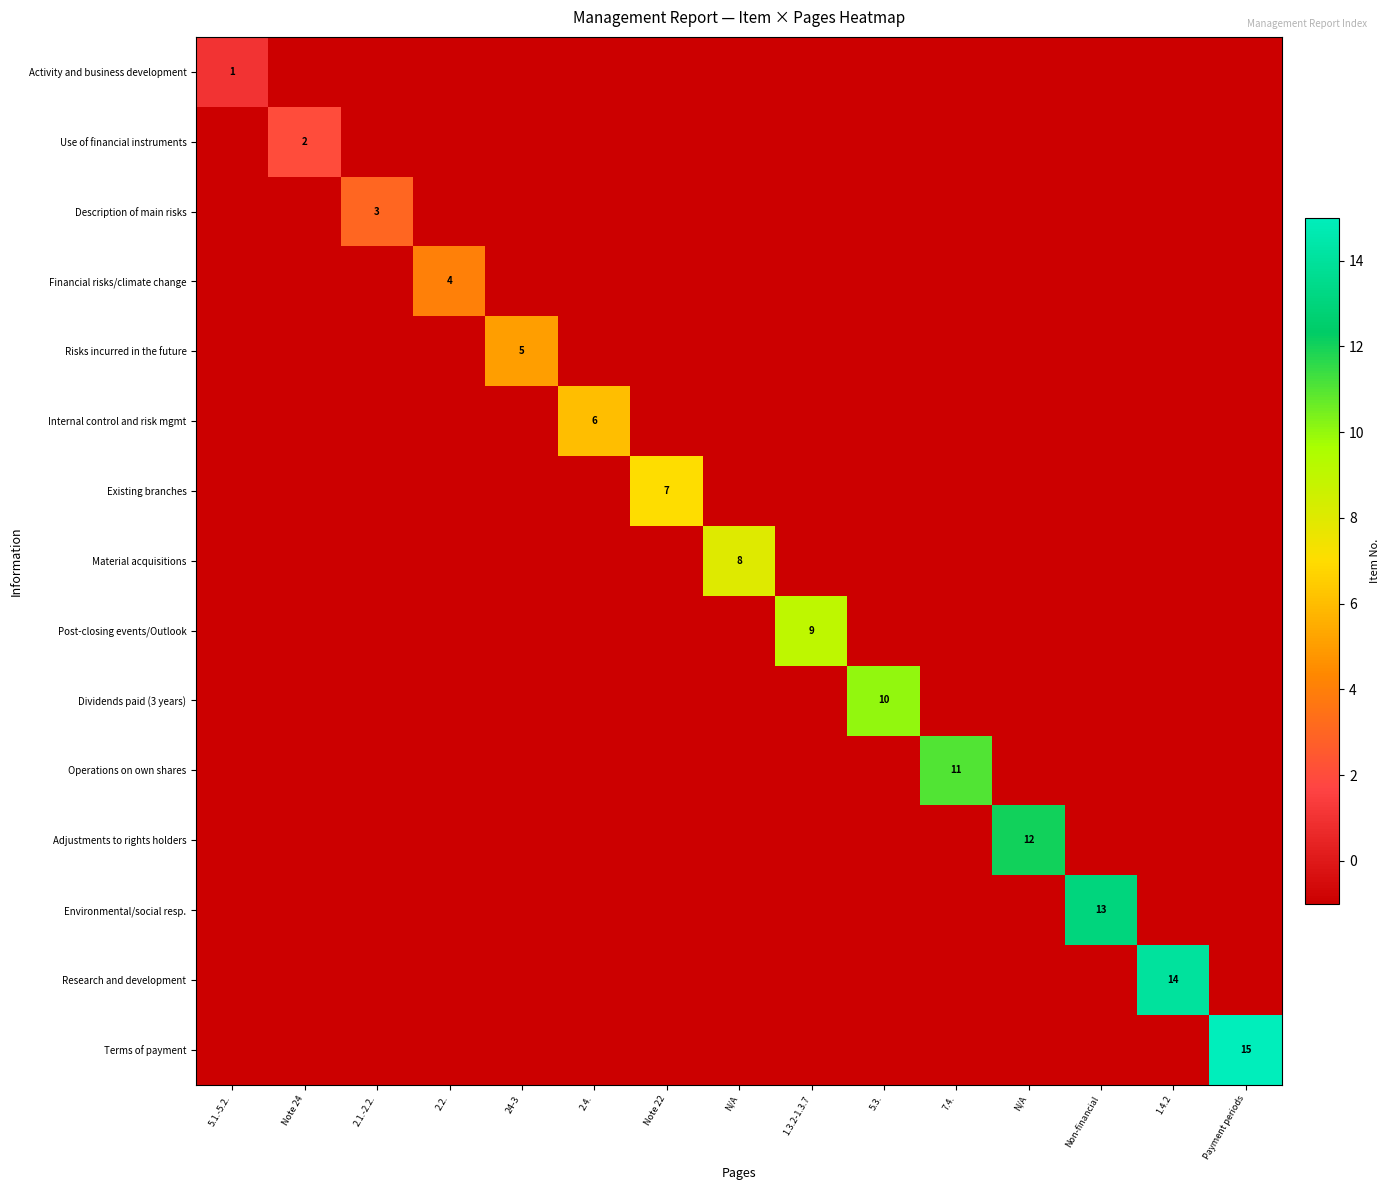

The Internal control and risk mgmt series shows -2 at N/A. True or false?

False